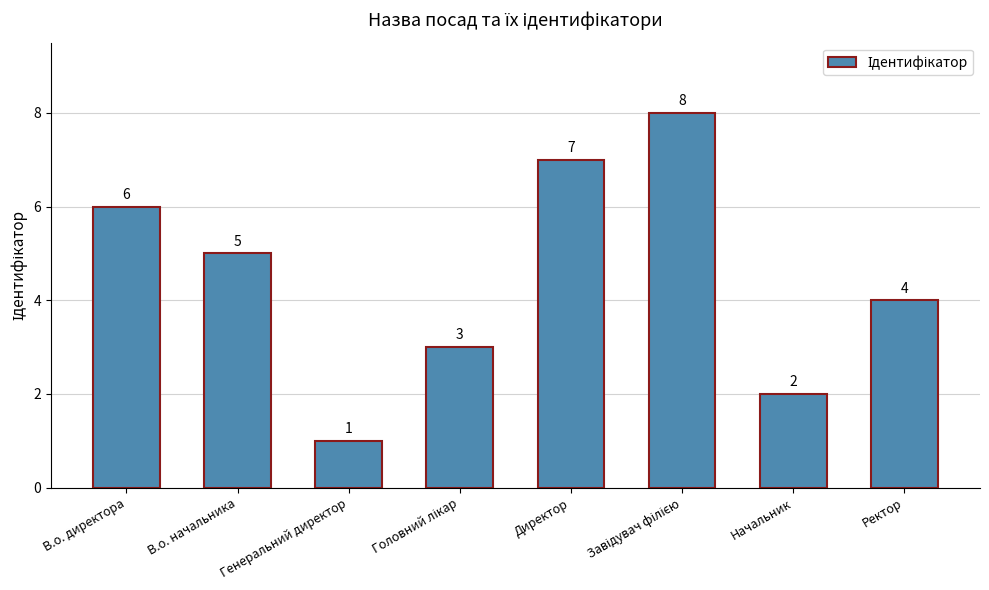

Reading left to right, extract all data points from this chart.

6	5	1	3	7	8	2	4